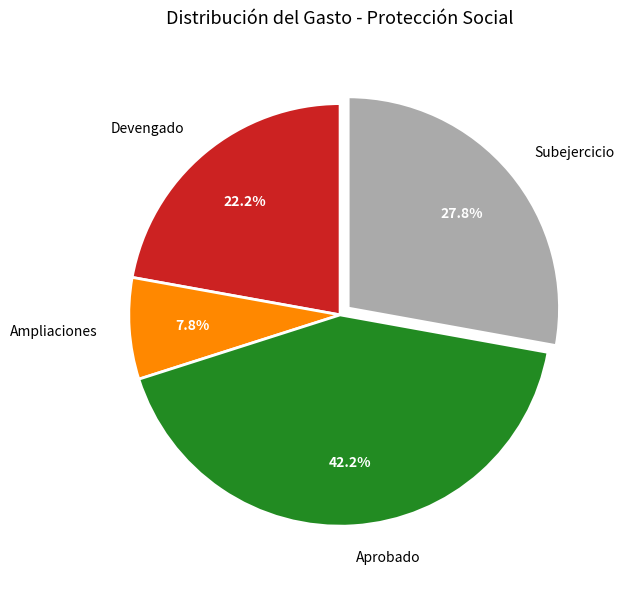

Is there any slice that represents more than half of the pie?

No